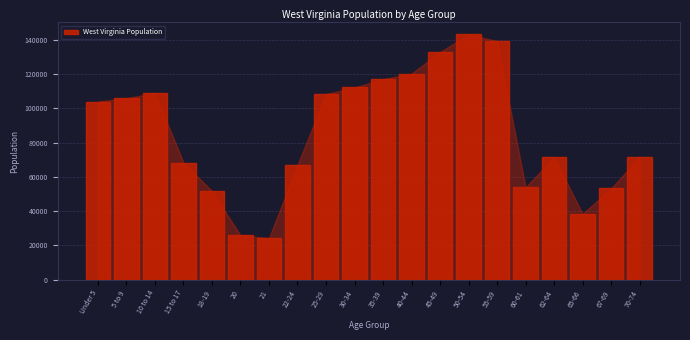

Read the value at 20.

25873